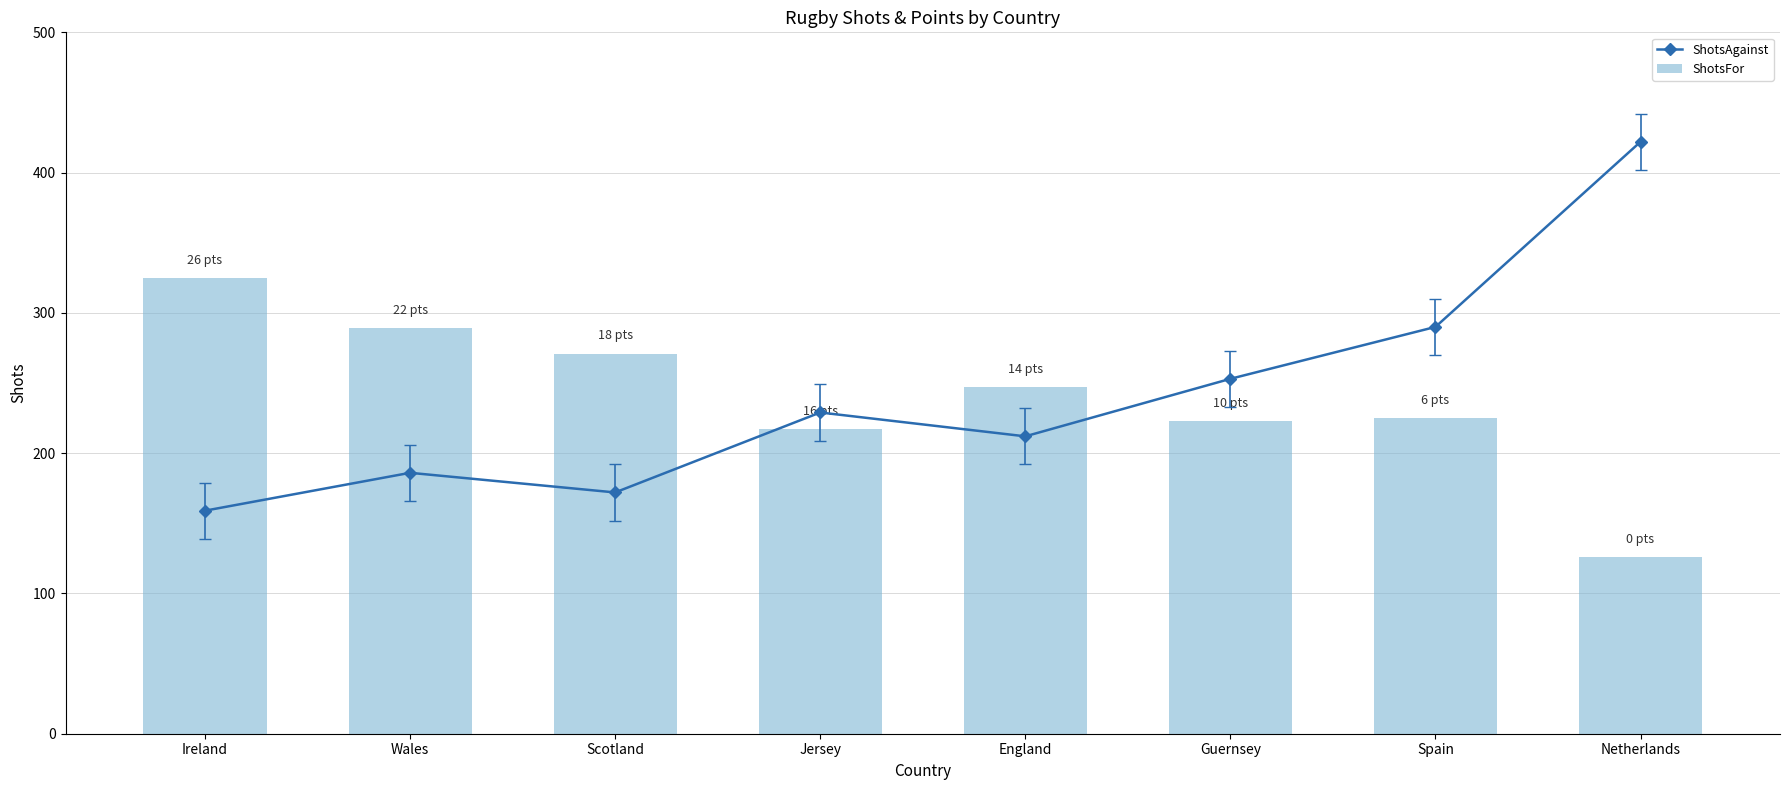

Where is ShotsFor nearest to the value 225?

Spain